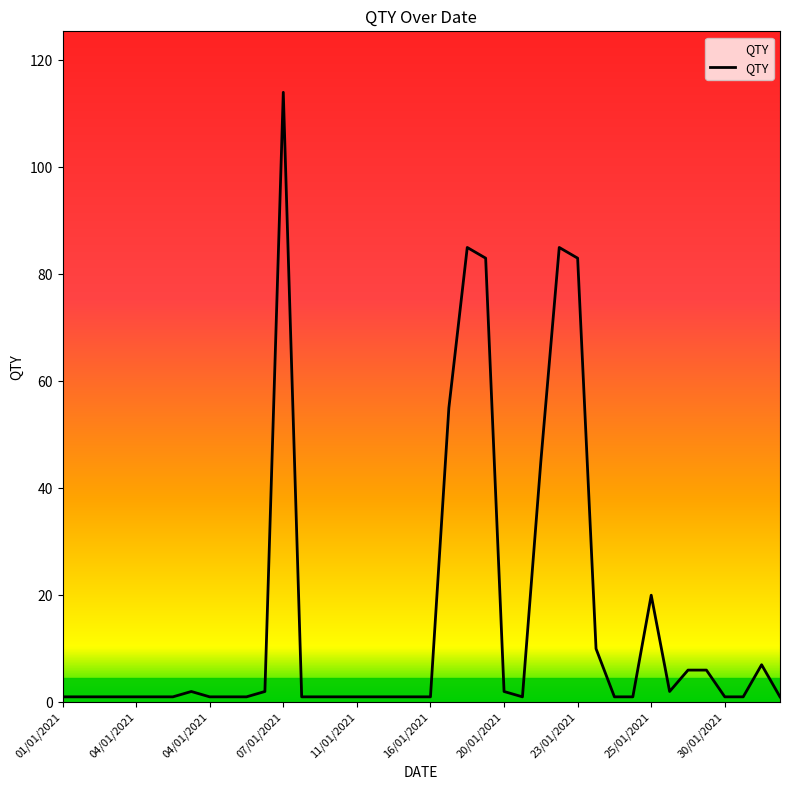

What is the greatest value displayed?

114